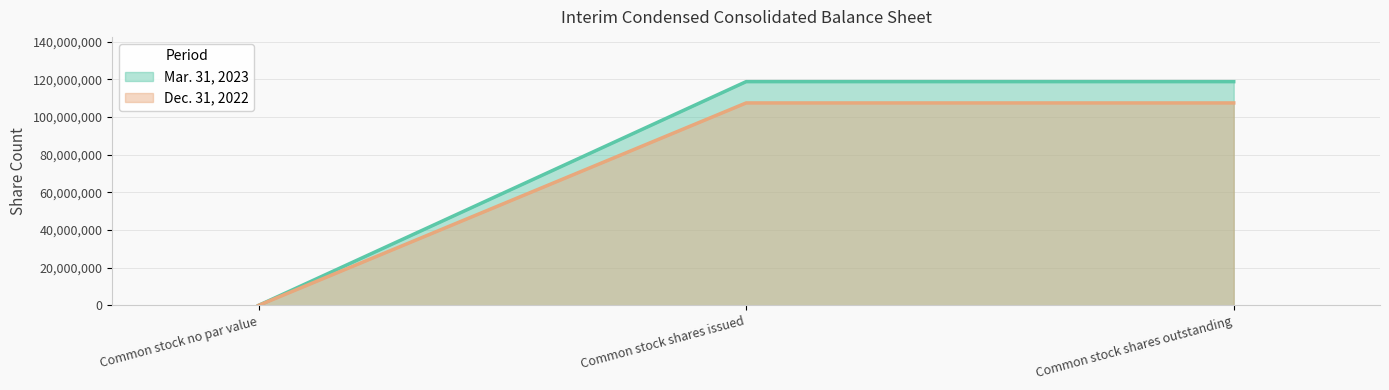

What are all the series names shown in the legend?

Mar. 31, 2023, Dec. 31, 2022